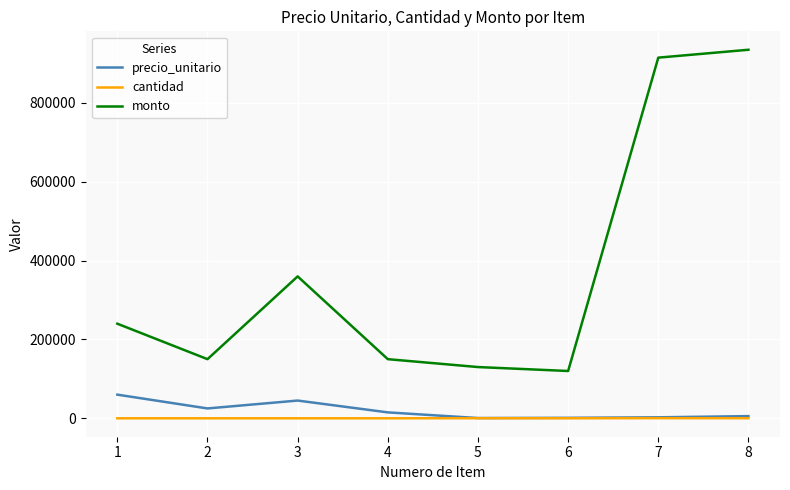

What is the lowest value of the monto series?

120000